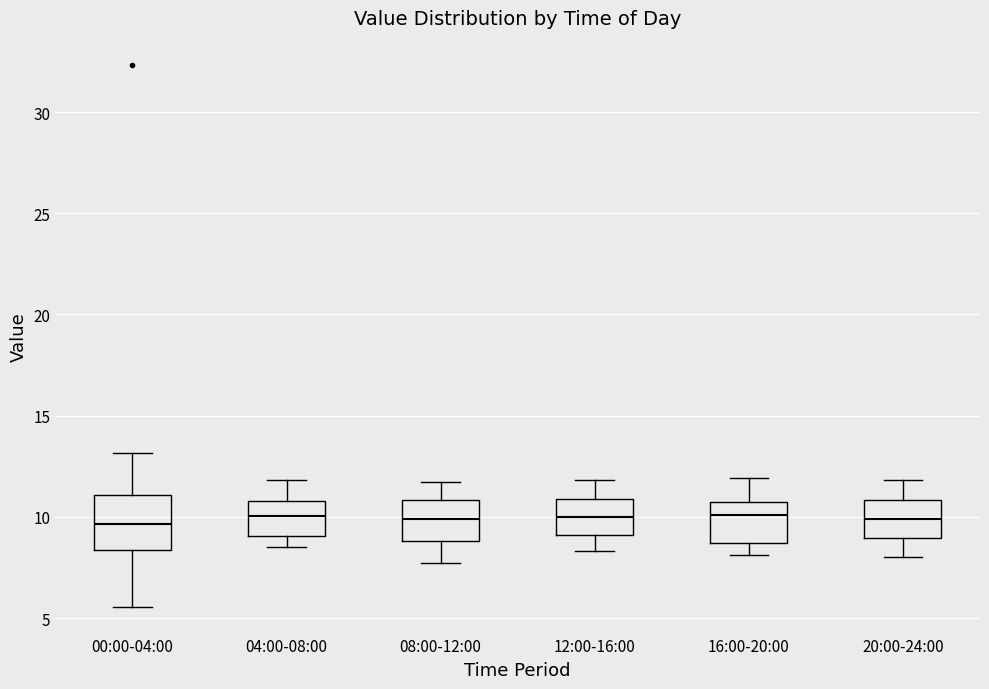

Where does the upper whisker of the box for 16:00-20:00 end on the y-axis? The values are not printed on the chart, so give them approximately, as read against the axis.

12.0